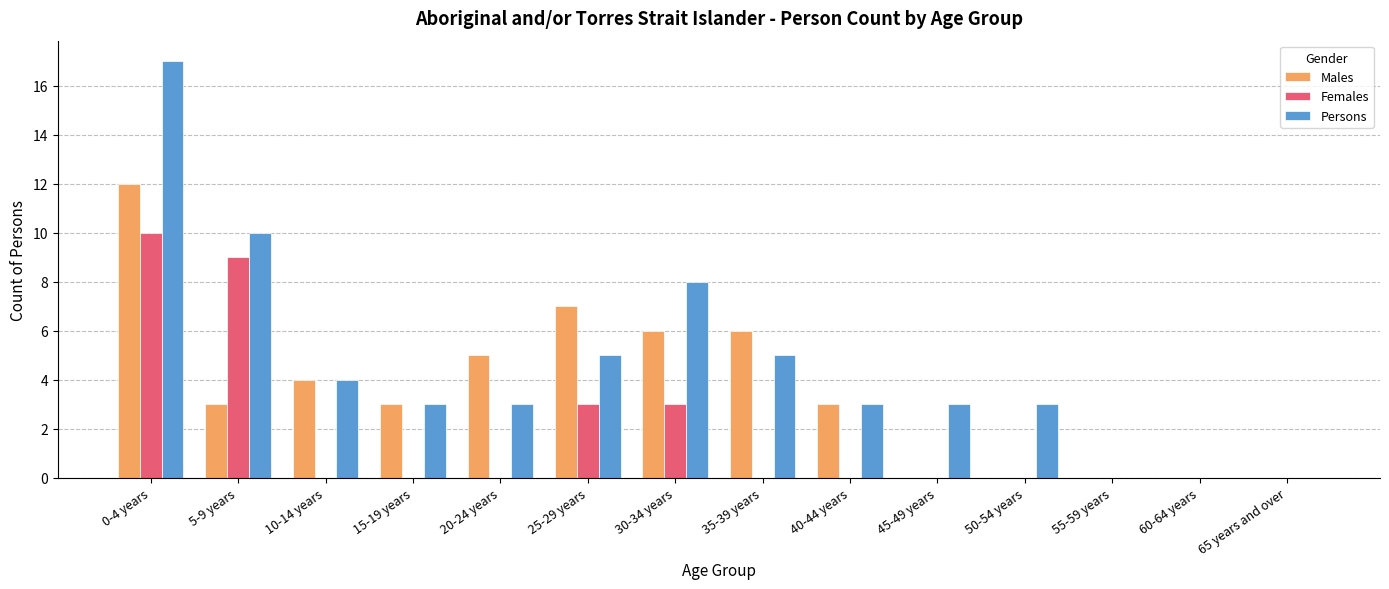

Reading right to left, what are all the values shown in this chart?

Males: 65 years and over=0	60-64 years=0	55-59 years=0	50-54 years=0	45-49 years=0	40-44 years=3	35-39 years=6	30-34 years=6	25-29 years=7	20-24 years=5	15-19 years=3	10-14 years=4	5-9 years=3	0-4 years=12
Females: 65 years and over=0	60-64 years=0	55-59 years=0	50-54 years=0	45-49 years=0	40-44 years=0	35-39 years=0	30-34 years=3	25-29 years=3	20-24 years=0	15-19 years=0	10-14 years=0	5-9 years=9	0-4 years=10
Persons: 65 years and over=0	60-64 years=0	55-59 years=0	50-54 years=3	45-49 years=3	40-44 years=3	35-39 years=5	30-34 years=8	25-29 years=5	20-24 years=3	15-19 years=3	10-14 years=4	5-9 years=10	0-4 years=17